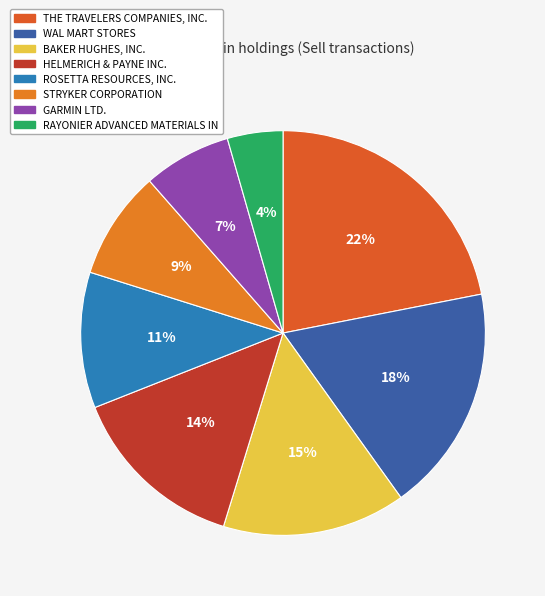

Does any single category account for the majority?

No